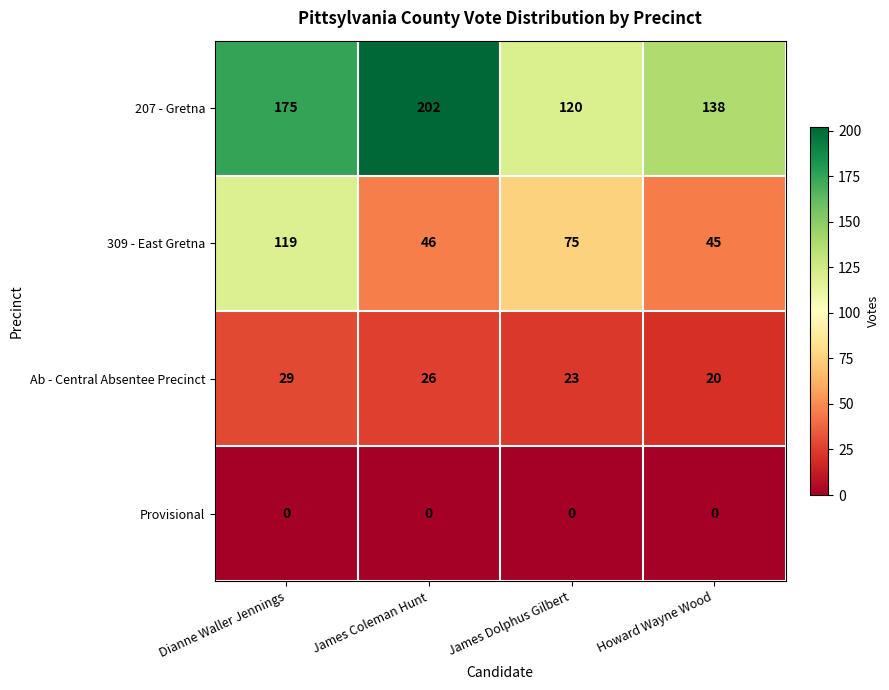

The value of Provisional at James Dolphus Gilbert is 0. True or false?

True